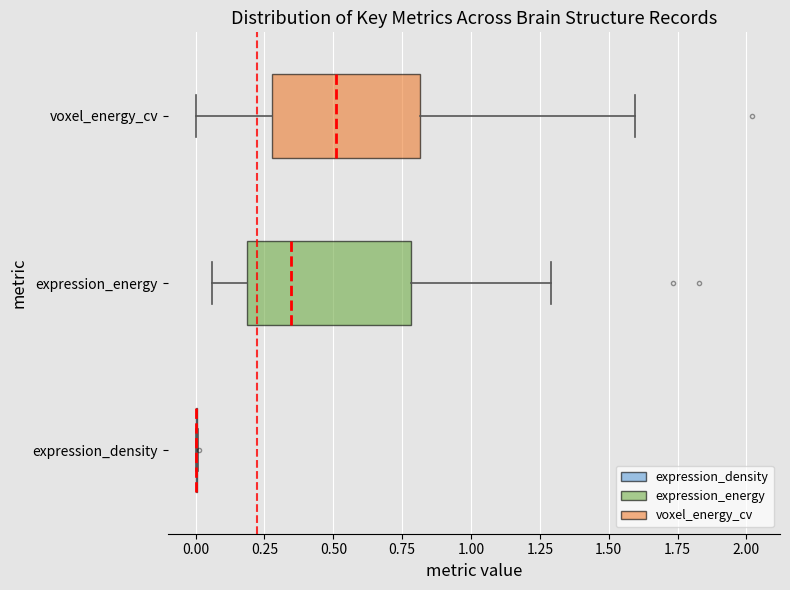

Reading bottom to top, read every box against the x-axis: the position of its median line, the range the box covers, and the ends of its whiskers. The values are not printed on the chart, so give them approximately, as read against the axis.

expression_density: box collapsed to a line at 0.00, whiskers 0.00 to 0.00
expression_energy: median 0.35, box 0.20 to 0.80, whiskers 0.05 to 1.30
voxel_energy_cv: median 0.50, box 0.30 to 0.80, whiskers 0.00 to 1.60